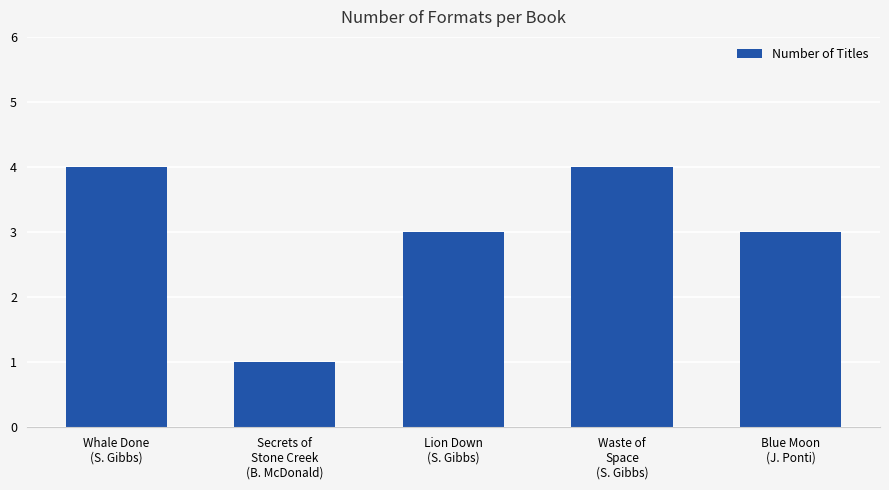

What is the sum of all values?

15